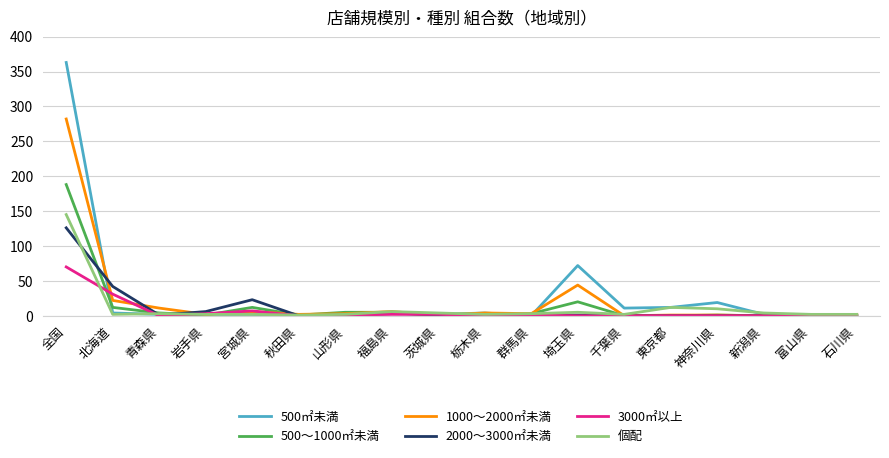

True or false: 個配 has more than 0 points higher than both neighbors.

True